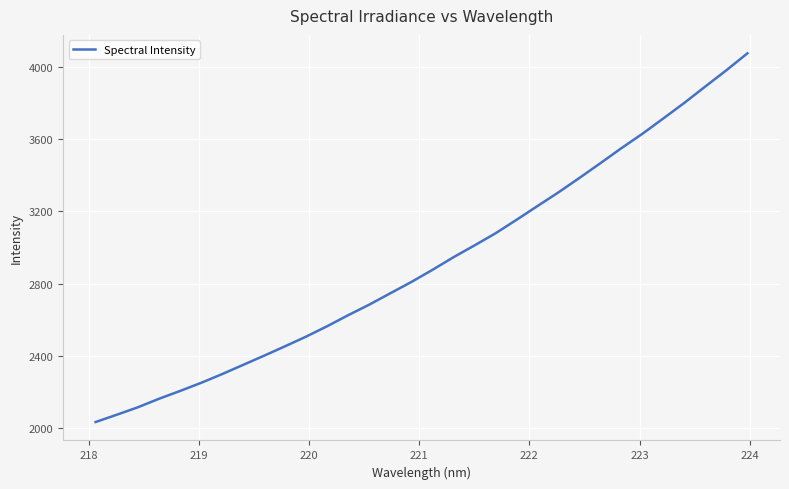

What is the difference between the maximum and minimum values?

2039.0